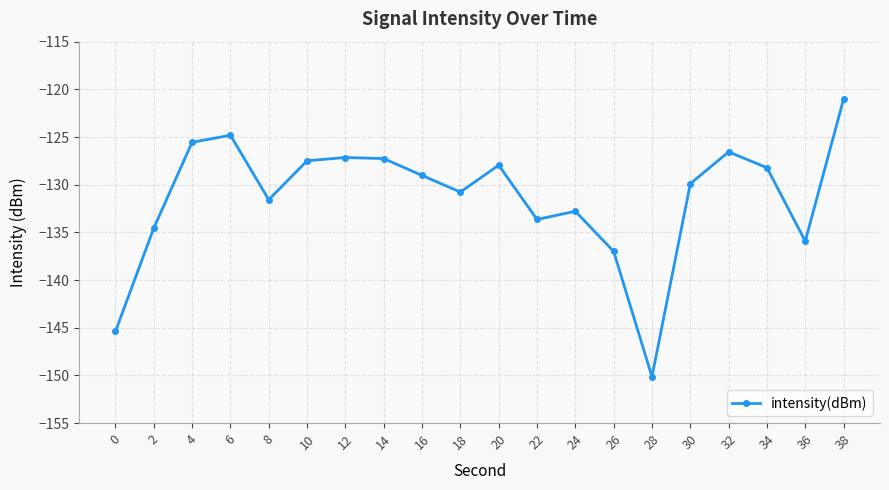

What is the difference between the maximum and minimum values?

29.1